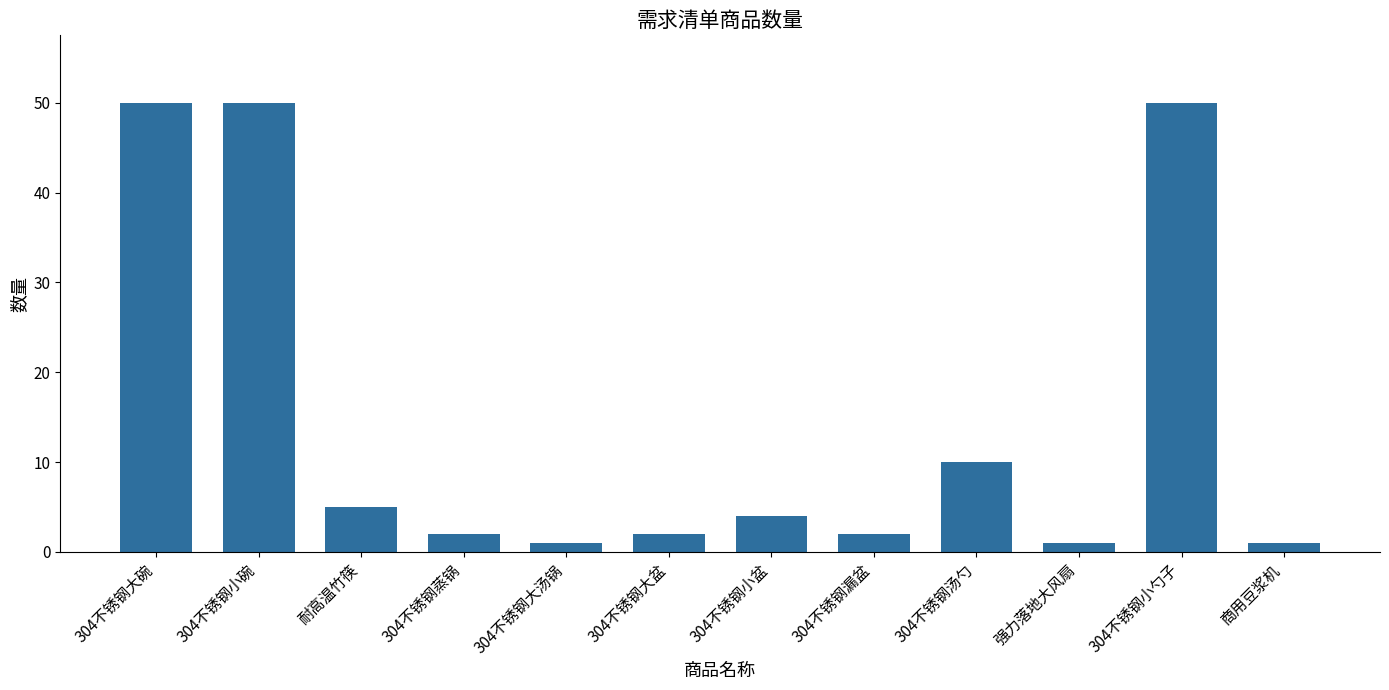

Reading left to right, list all the values displayed in this chart.

304不锈钢大碗=50	304不锈钢小碗=50	耐高温竹筷=5	304不锈钢蒸锅=2	304不锈钢大汤锅=1	304不锈钢大盆=2	304不锈钢小盆=4	304不锈钢漏盆=2	304不锈钢汤勺=10	强力落地大风扇=1	304不锈钢小勺子=50	商用豆浆机=1